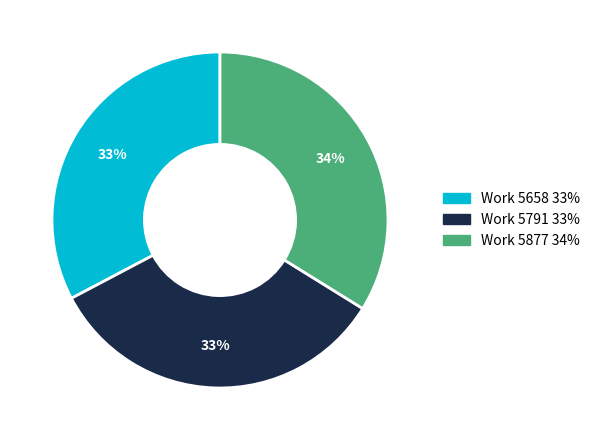

To the nearest percent, what is the difference between the largest and smallest slice percentages?

1%